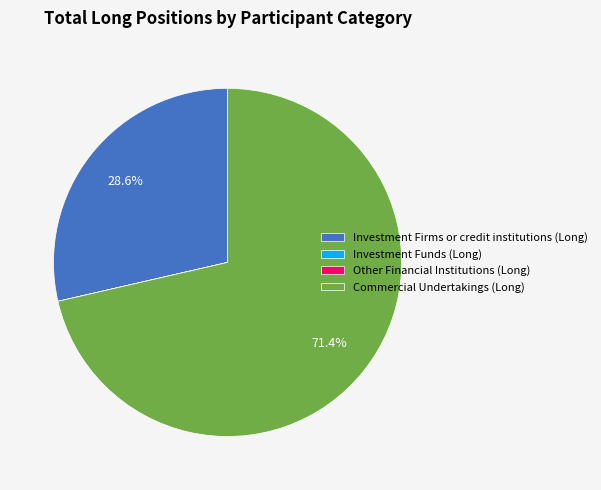

Which category has the biggest portion of the pie?

Commercial Undertakings (Long)